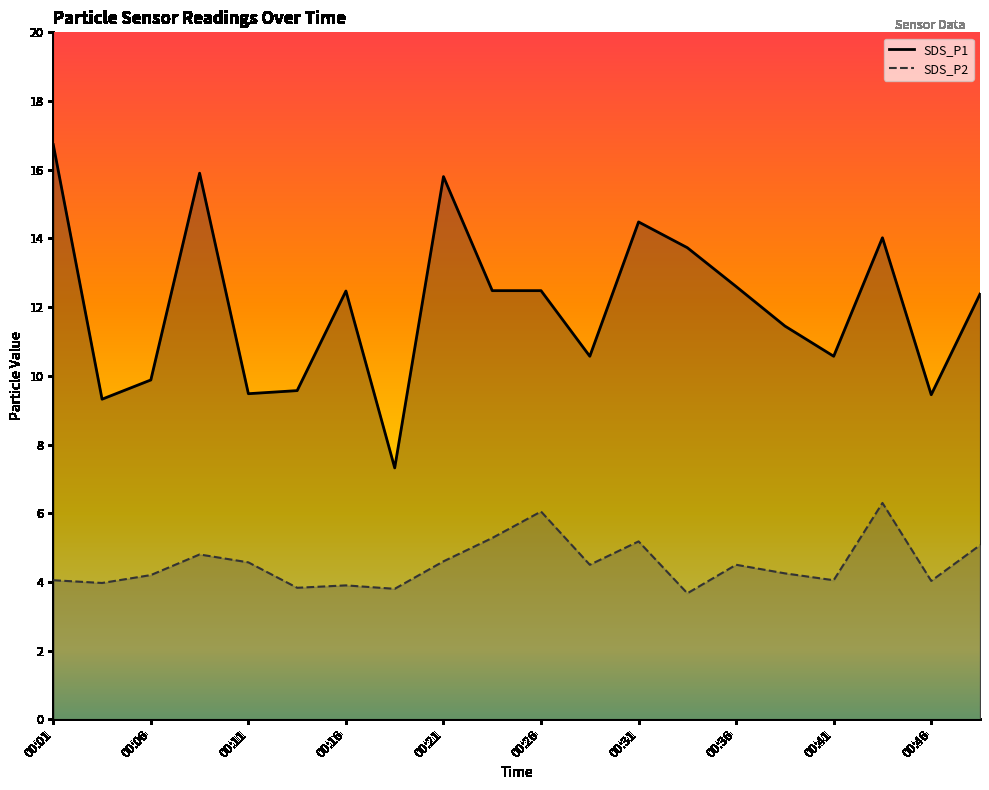

In SDS_P2, how many points are lower than both neighbors (excluding endpoints)?

7